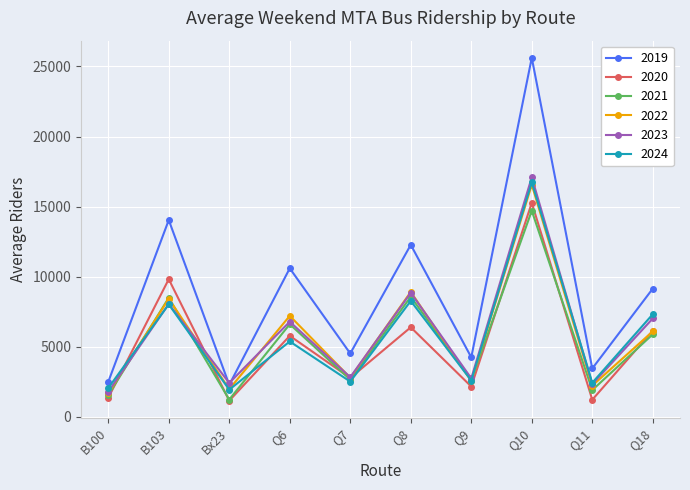

True or false: 2023 has a value of 6781.0 at Q6.

True